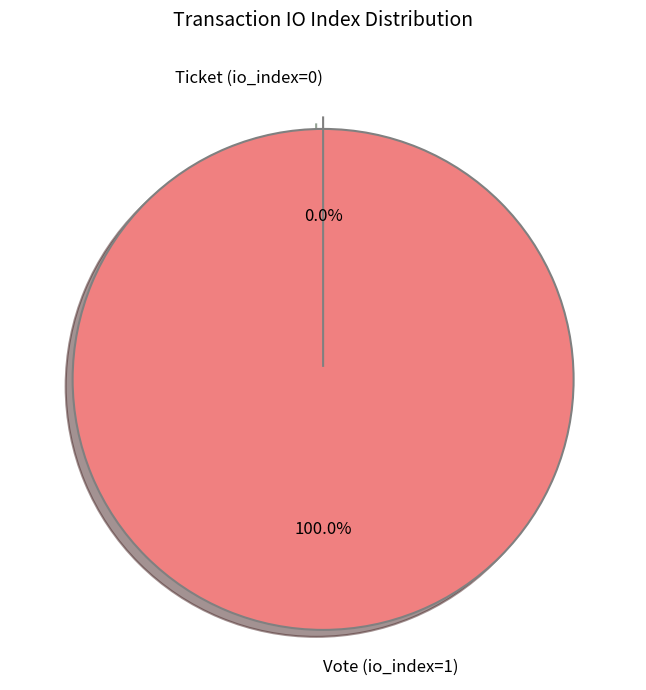

How many slices are in this pie chart?

2